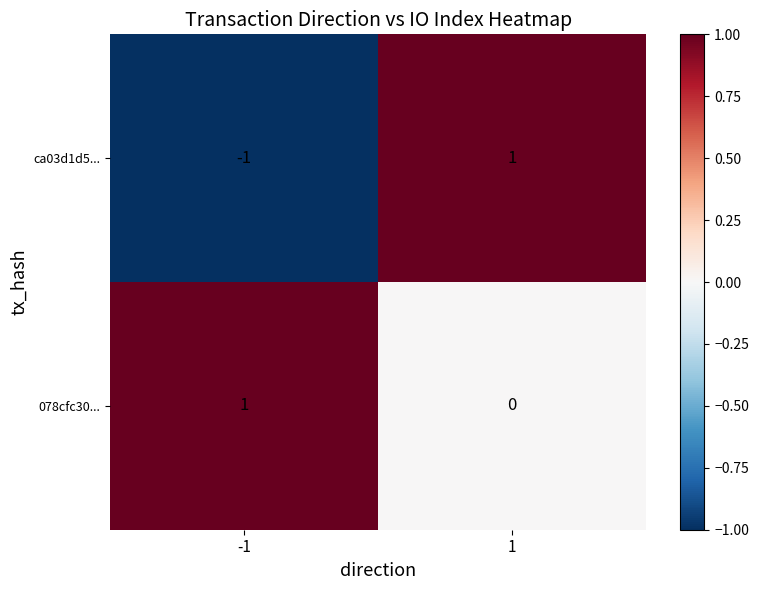

How many values in 078cfc30... are above zero?

1